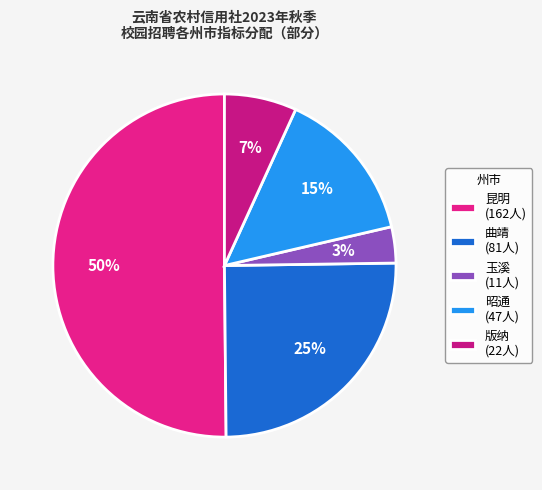

Does 曲靖 account for over 50% of the chart?

No